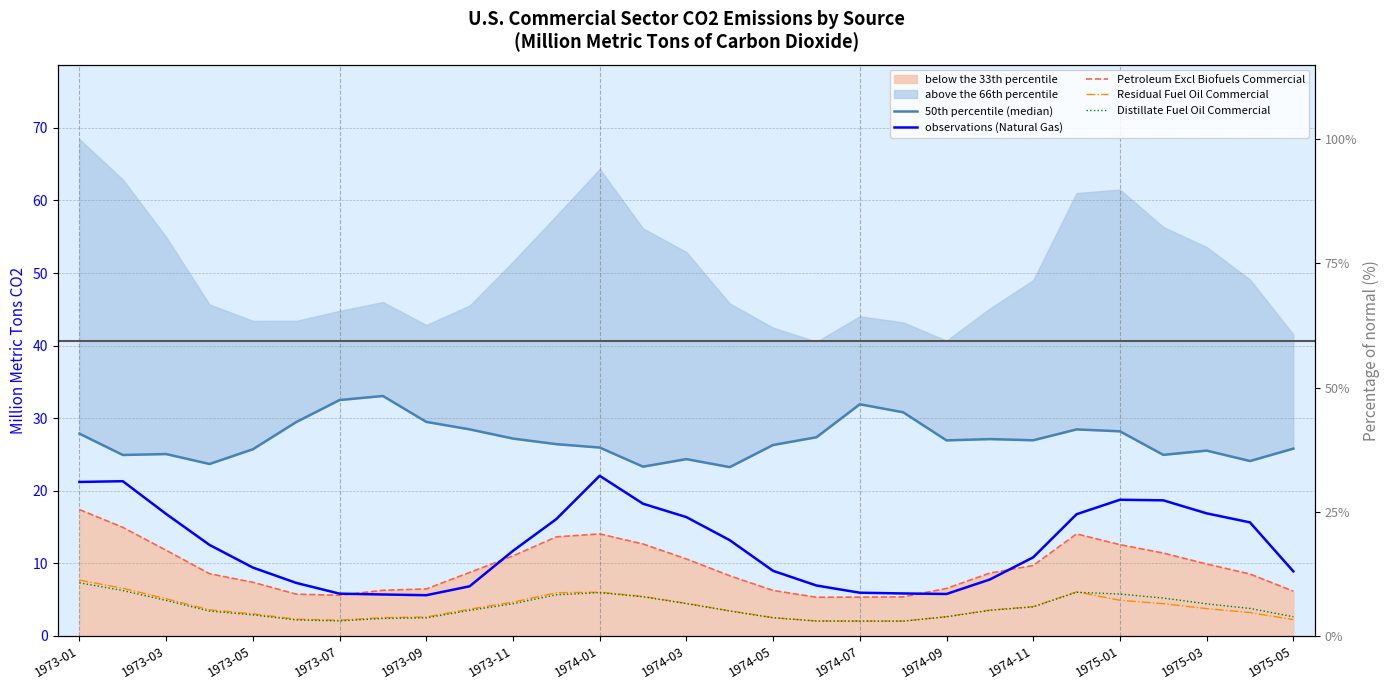

Rank the series at 1973-07 from lowest to highest value.

Distillate Fuel Oil Commercial, Residual Fuel Oil Commercial, Petroleum Excl Biofuels Commercial, observations (Natural Gas), 50th percentile (median)